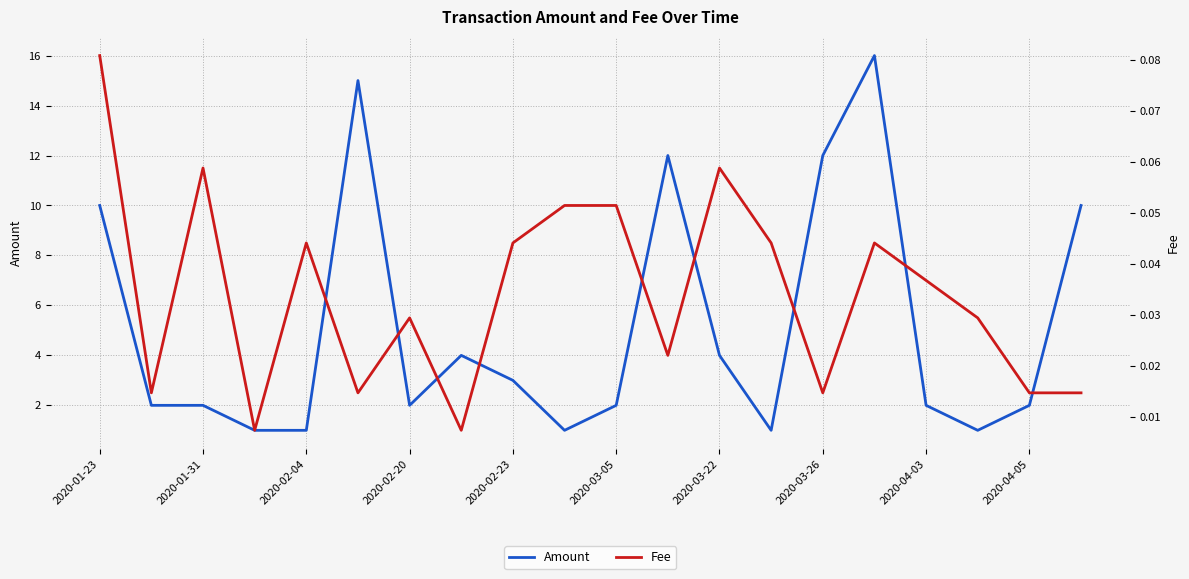

Which category has the highest value in the Fee series?

2020-01-23